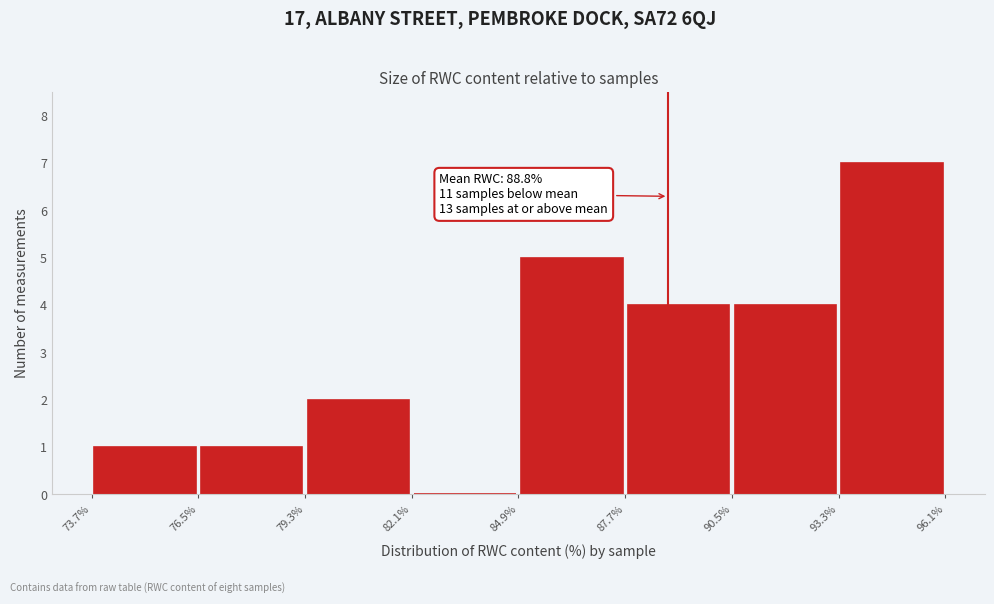

Which range on the x-axis has the tallest bar?

93.3% to 96.1%